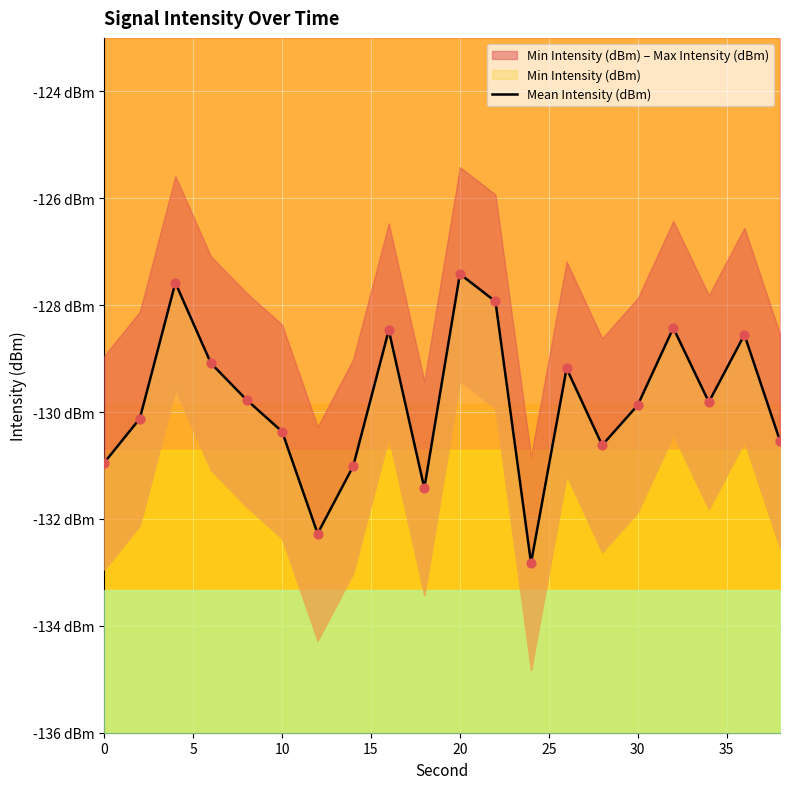

Between 20 and 10, which is larger?

20